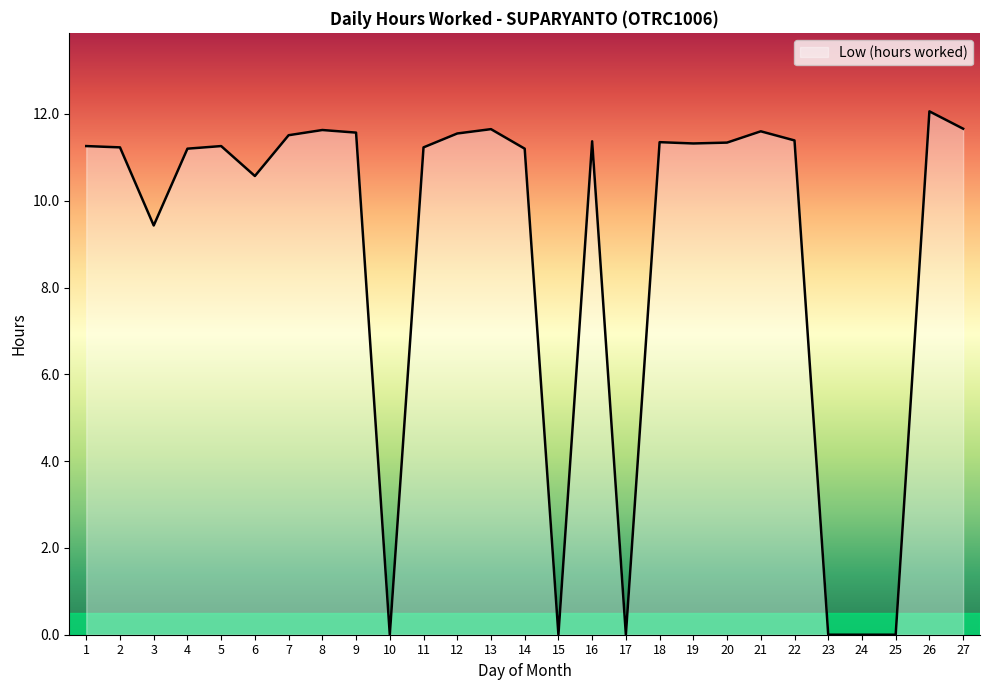

Does the chart have visible grid lines?

No